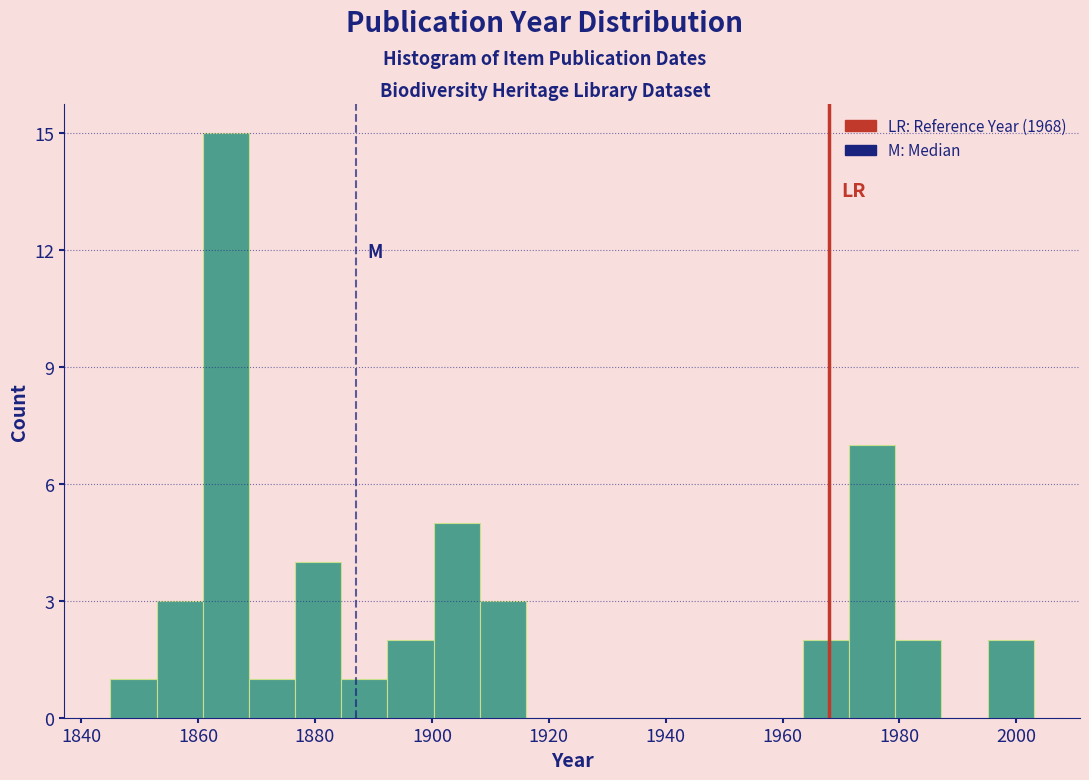

Read against the x-axis, roughly where is the centre of the tallest bar?

1864